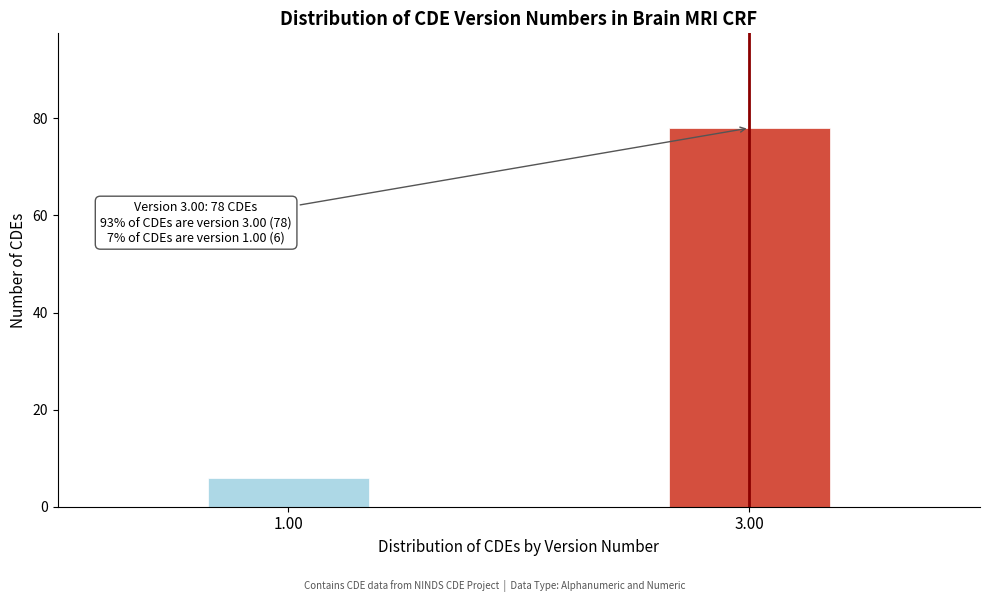

Reading left to right, what are all the values shown in this chart?

1.00=6	3.00=78